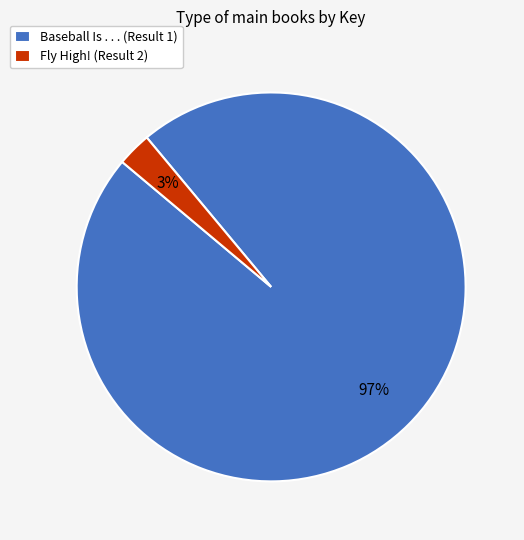

Which category has the smallest portion of the pie?

Fly High! (Result 2)